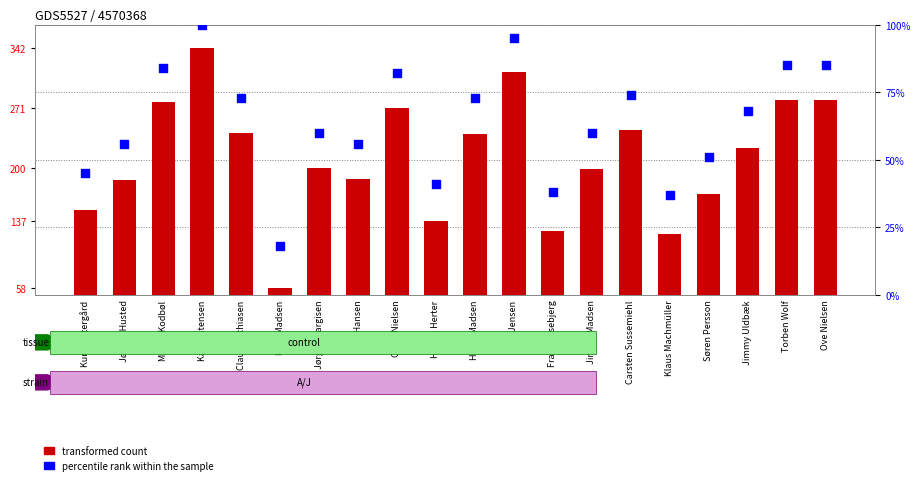

Which series reaches the minimum Y coordinate?

percentile rank within the sample